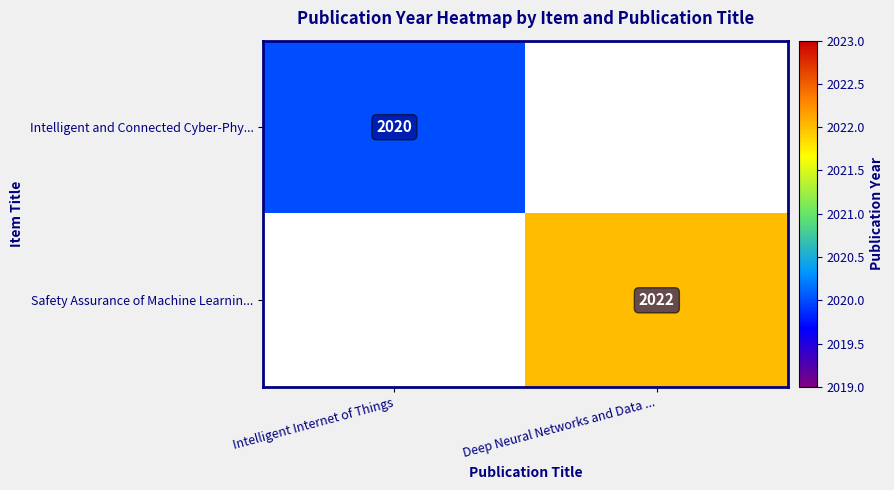

Is the value of Intelligent and Connected Cyber-Phy... at Intelligent Internet of Things greater than the value of Safety Assurance of Machine Learnin... at Deep Neural Networks and Data ...?

No